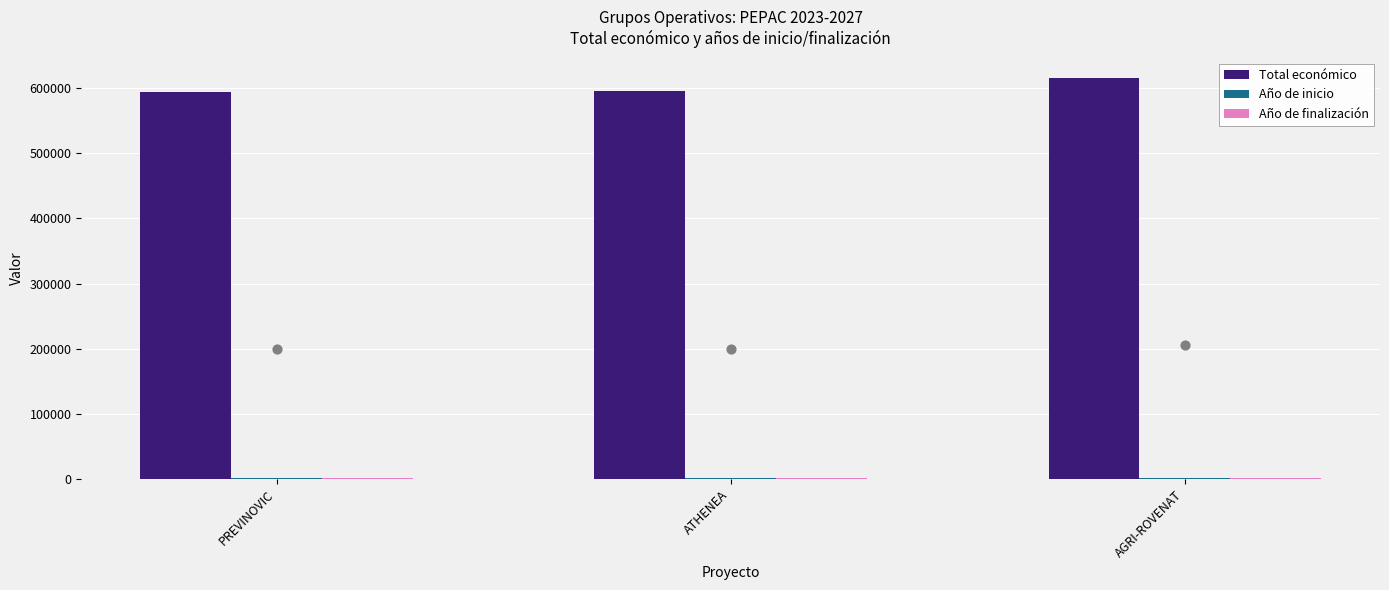

What is the total value across all series at ATHENEA?

599487